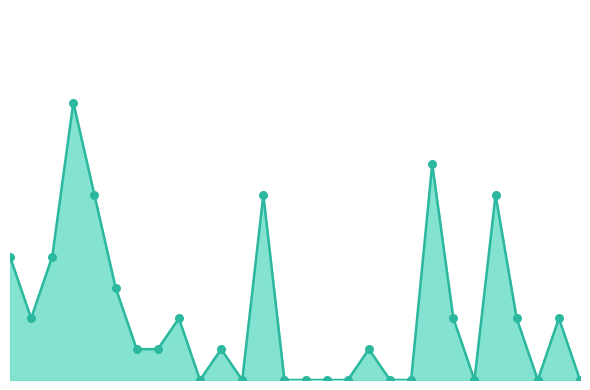

Does the chart have visible grid lines?

No